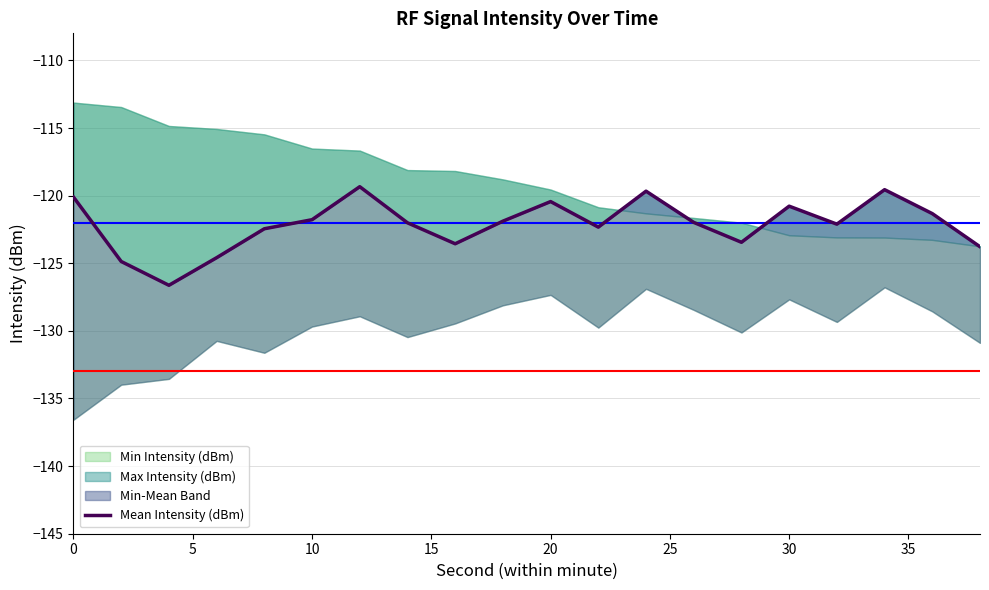

What is the difference between the values at 30 and 0?

0.7